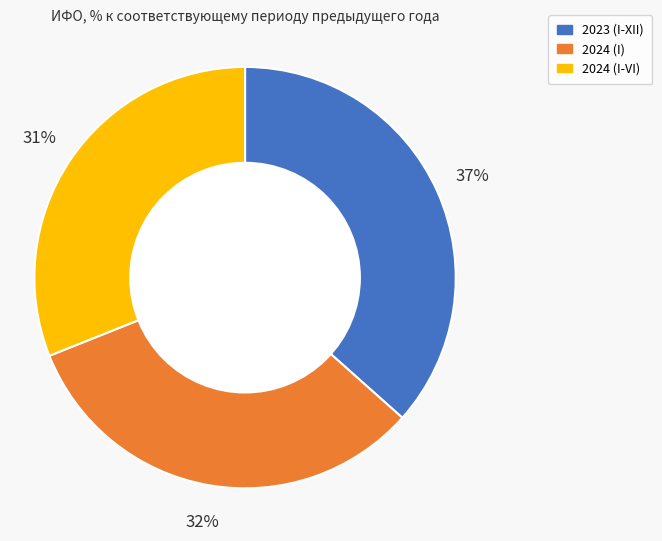

True or false: 2024 (I) accounts for 38% of the total.

False